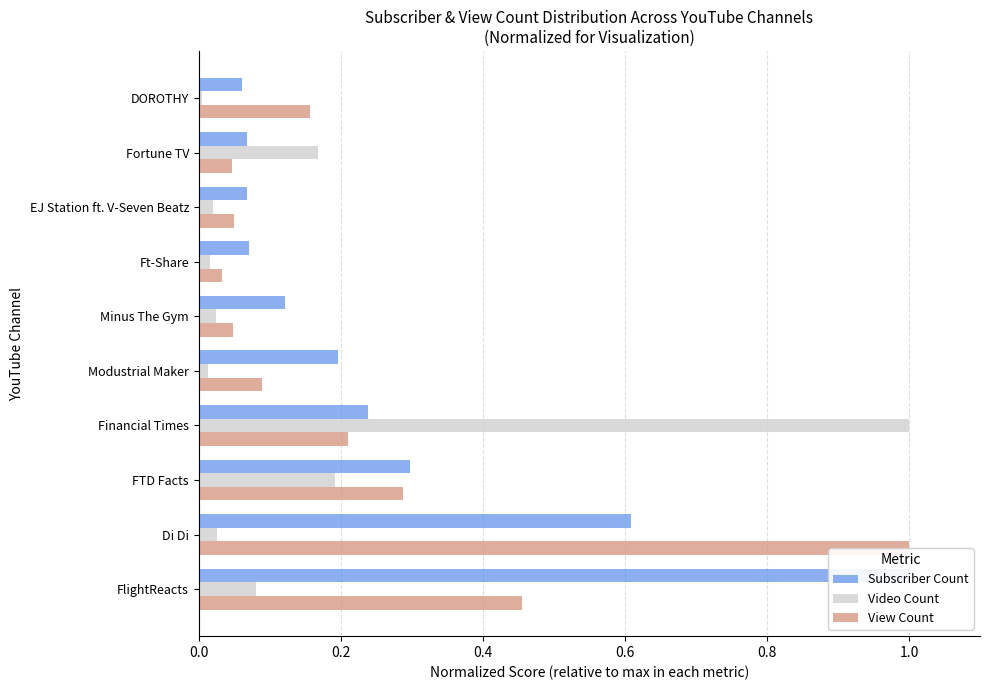

Reading left to right, extract all data points from this chart.

Subscriber Count: 1.0	0.6	0.3	0.2	0.2	0.1	0.1	0.1	0.1	0.1
Video Count: 0.1	0.0	0.2	1.0	0.0	0.0	0.0	0.0	0.2	0.0
View Count: 0.5	1.0	0.3	0.2	0.1	0.0	0.0	0.1	0.0	0.2